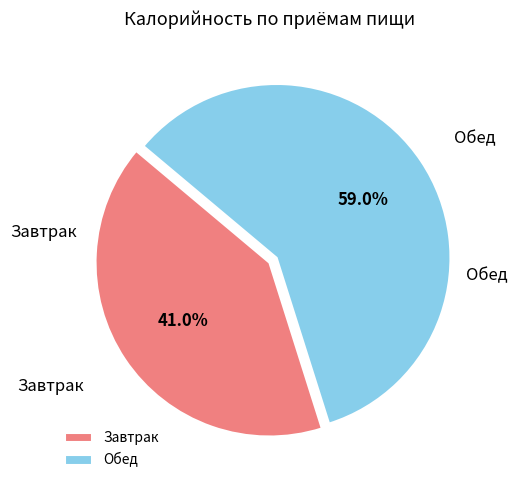

To the nearest percent, what portion does Завтрак represent?

41%